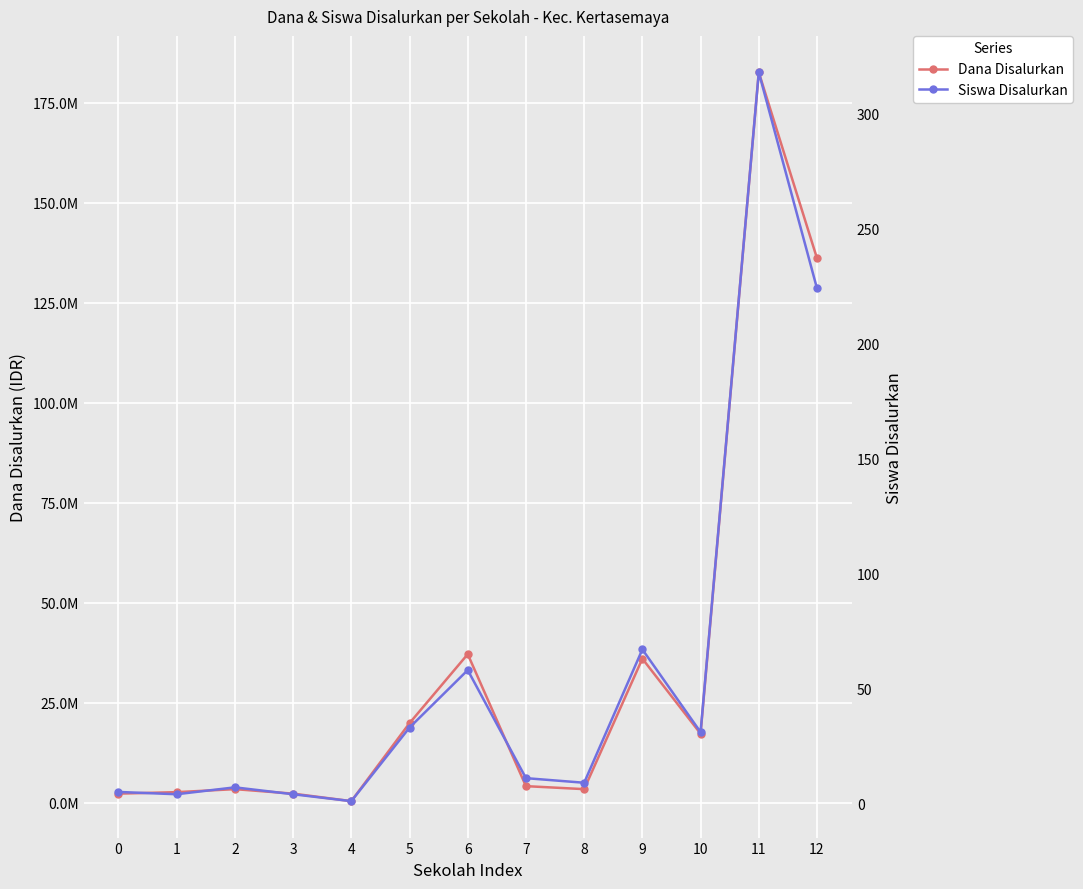

True or false: Dana Disalurkan has more than 1 points higher than both neighbors.

True